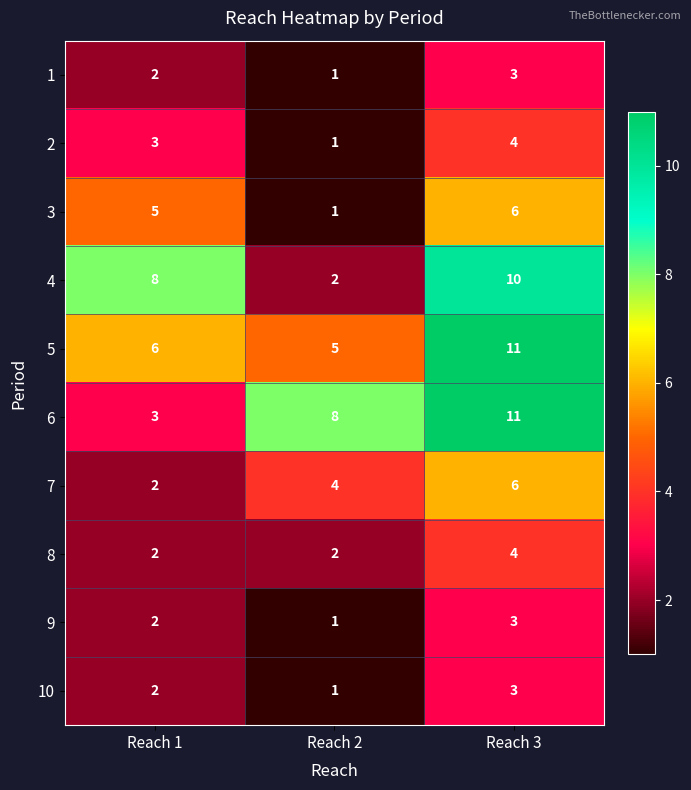

What value does the 8 series have at Reach 3?

4